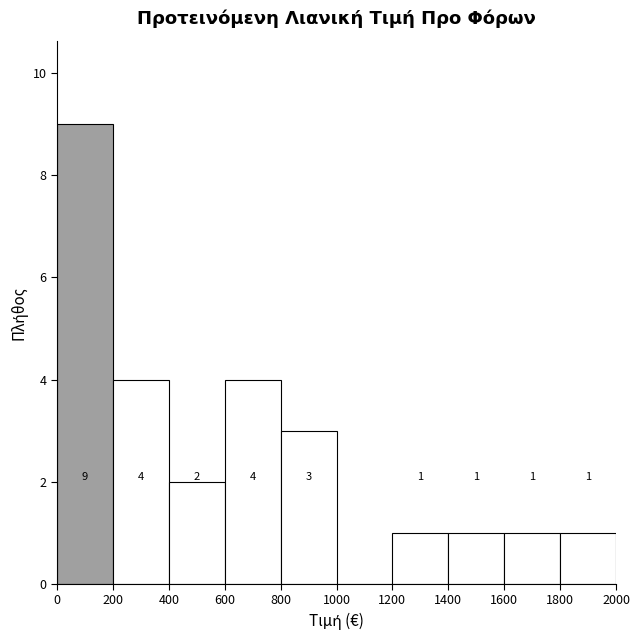

Over which range of the x-axis is the bar tallest?

0 to 200